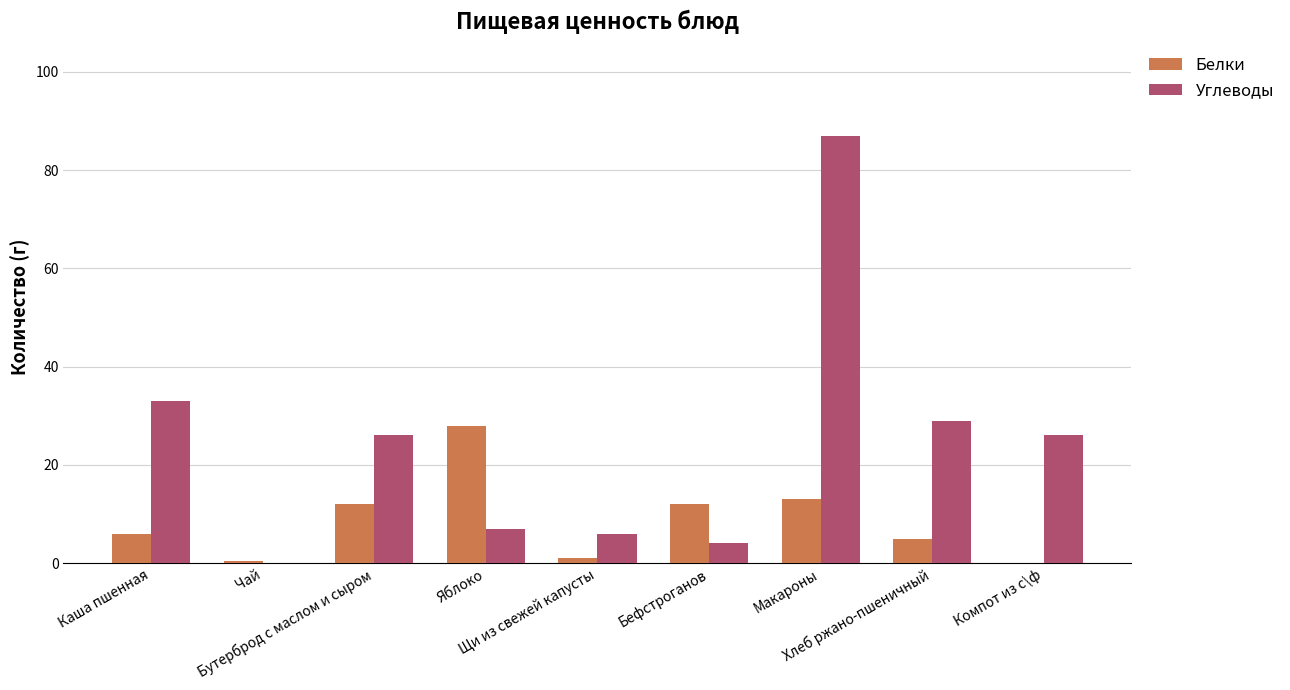

What is the greatest value displayed?

87.0